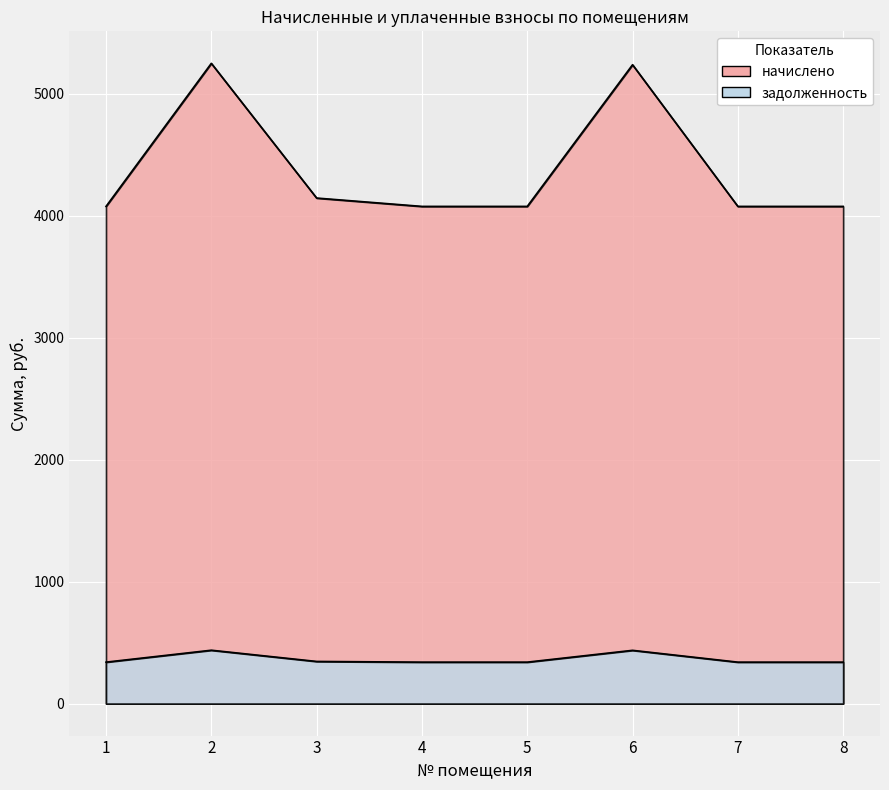

What is the spread (max minus min) of values at 7?

3737.1